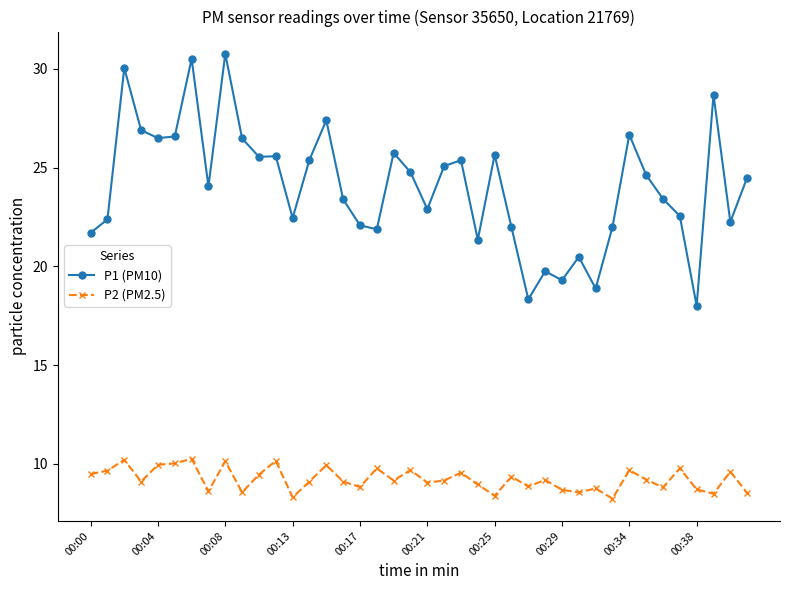

At how many categories does at least one series exceed 12?

40